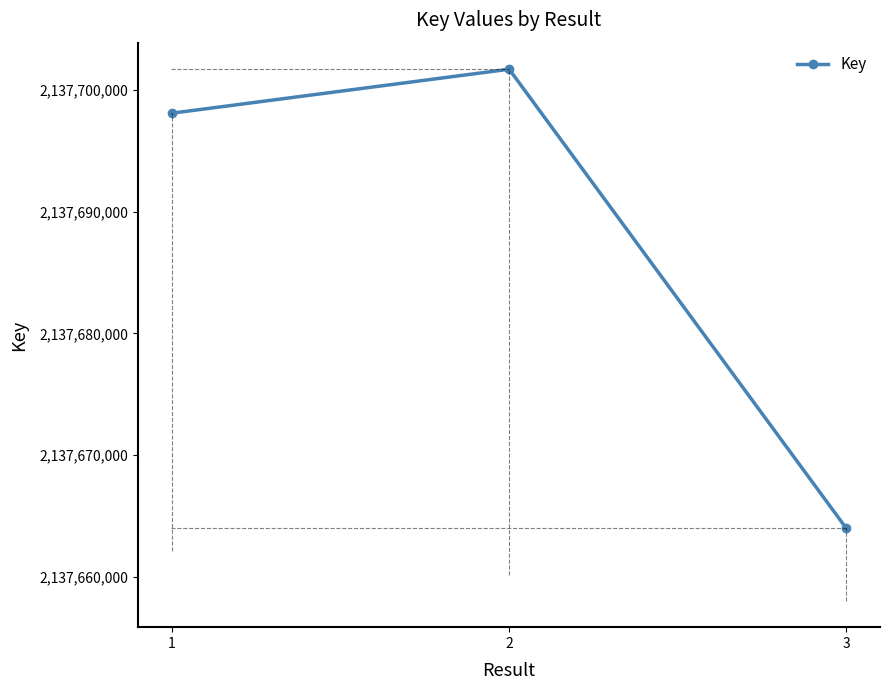

What is the change in value from 1 to 3?

-34109